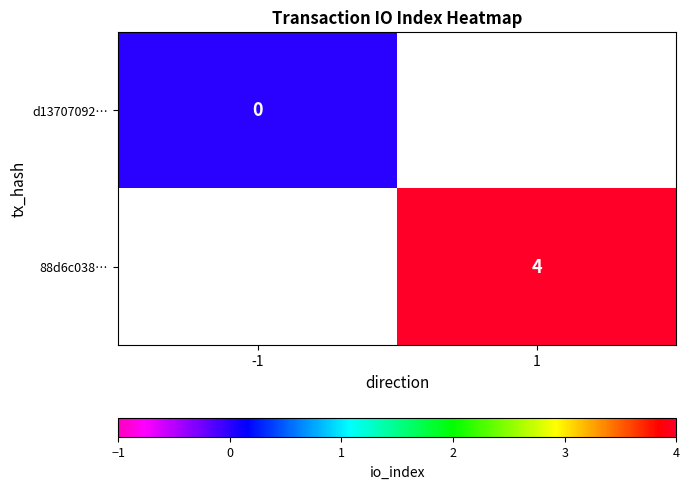

At how many categories does at least one series exceed 2?

1